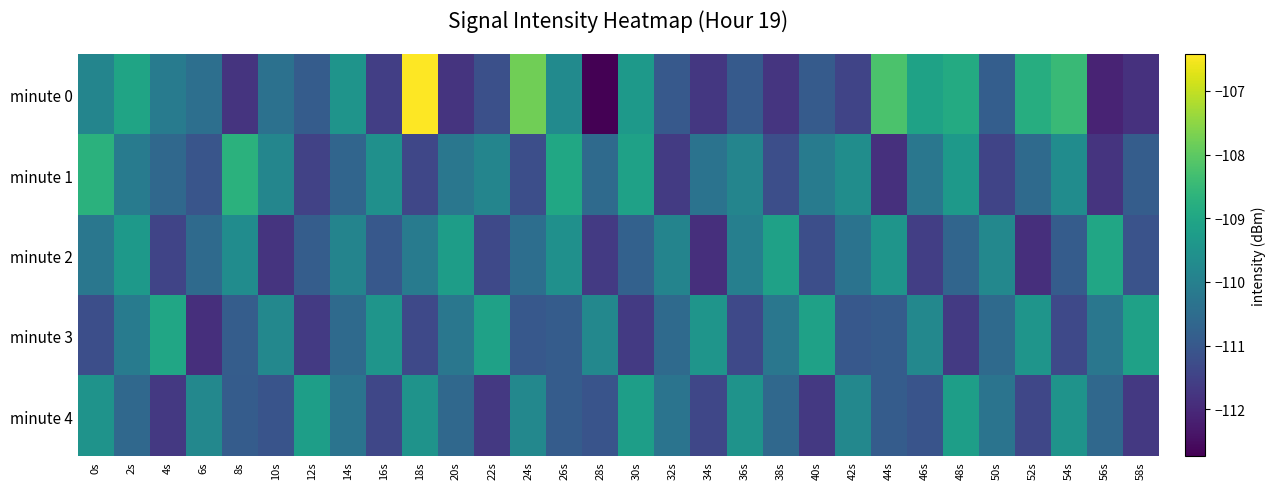

Reading right to left, what are all the values shown in this chart?

minute 0: 58s=-111.8	56s=-112.1	54s=-108.5	52s=-108.8	50s=-110.9	48s=-108.9	46s=-109.1	44s=-108.2	42s=-111.5	40s=-110.9	38s=-111.8	36s=-110.9	34s=-111.7	32s=-111.0	30s=-109.3	28s=-112.7	26s=-109.7	24s=-107.8	22s=-111.2	20s=-111.8	18s=-106.4	16s=-111.6	14s=-109.5	12s=-110.9	10s=-110.4	8s=-111.8	6s=-110.4	4s=-110.1	2s=-109.0	0s=-109.9
minute 1: 58s=-110.9	56s=-111.8	54s=-109.7	52s=-110.6	50s=-111.5	48s=-109.3	46s=-110.2	44s=-111.9	42s=-109.7	40s=-110.1	38s=-111.2	36s=-109.9	34s=-110.3	32s=-111.7	30s=-109.1	28s=-110.6	26s=-109.0	24s=-111.2	22s=-109.9	20s=-110.2	18s=-111.4	16s=-109.6	14s=-110.7	12s=-111.5	10s=-109.8	8s=-108.7	6s=-111.1	4s=-110.6	2s=-110.1	0s=-108.7
minute 2: 58s=-111.1	56s=-109.0	54s=-110.9	52s=-111.9	50s=-109.8	48s=-110.7	46s=-111.6	44s=-109.5	42s=-110.3	40s=-111.2	38s=-109.1	36s=-110.0	34s=-111.9	32s=-109.9	30s=-110.8	28s=-111.7	26s=-109.6	24s=-110.5	22s=-111.3	20s=-109.2	18s=-110.1	16s=-111.0	14s=-109.9	12s=-110.9	10s=-111.8	8s=-109.7	6s=-110.6	4s=-111.5	2s=-109.3	0s=-110.2
minute 3: 58s=-109.1	56s=-110.2	54s=-111.3	52s=-109.5	50s=-110.6	48s=-111.7	46s=-109.8	44s=-110.9	42s=-111.0	40s=-109.1	38s=-110.2	36s=-111.3	34s=-109.5	32s=-110.6	30s=-111.7	28s=-109.8	26s=-110.9	24s=-111.0	22s=-109.1	20s=-110.2	18s=-111.3	16s=-109.5	14s=-110.6	12s=-111.7	10s=-109.8	8s=-110.9	6s=-111.9	4s=-109.0	2s=-110.1	0s=-111.2
minute 4: 58s=-111.7	56s=-110.6	54s=-109.5	52s=-111.4	50s=-110.3	48s=-109.2	46s=-111.1	44s=-110.9	42s=-109.8	40s=-111.7	38s=-110.6	36s=-109.5	34s=-111.4	32s=-110.3	30s=-109.2	28s=-111.1	26s=-110.9	24s=-109.8	22s=-111.7	20s=-110.6	18s=-109.5	16s=-111.4	14s=-110.3	12s=-109.2	10s=-111.1	8s=-110.9	6s=-109.8	4s=-111.7	2s=-110.6	0s=-109.5